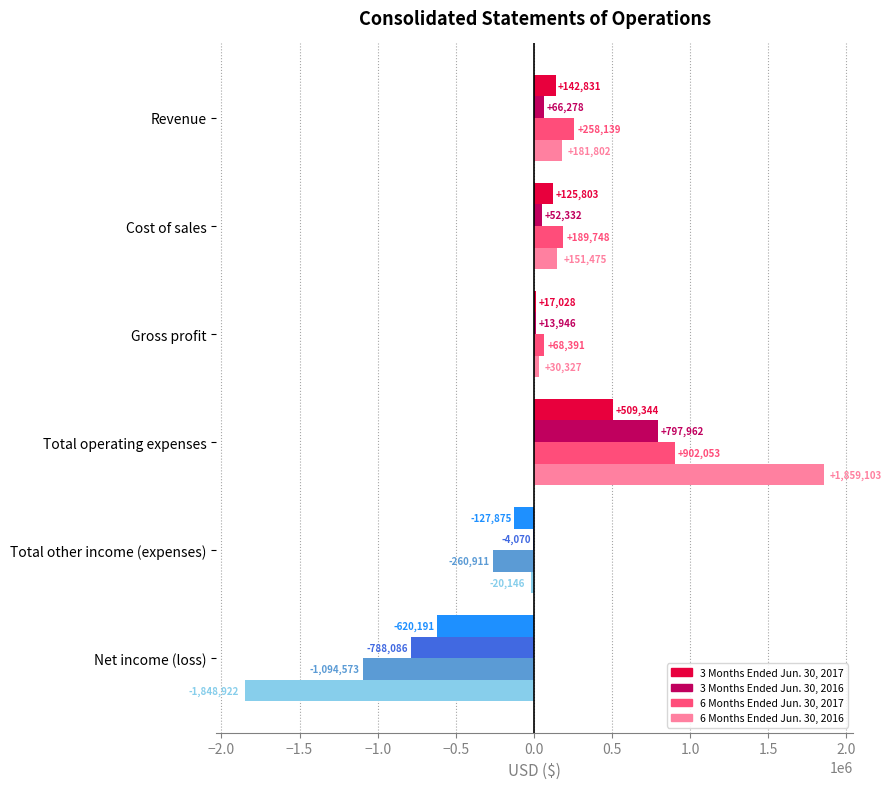

What is the maximum value for 6 Months Ended Jun. 30, 2016?

1859103